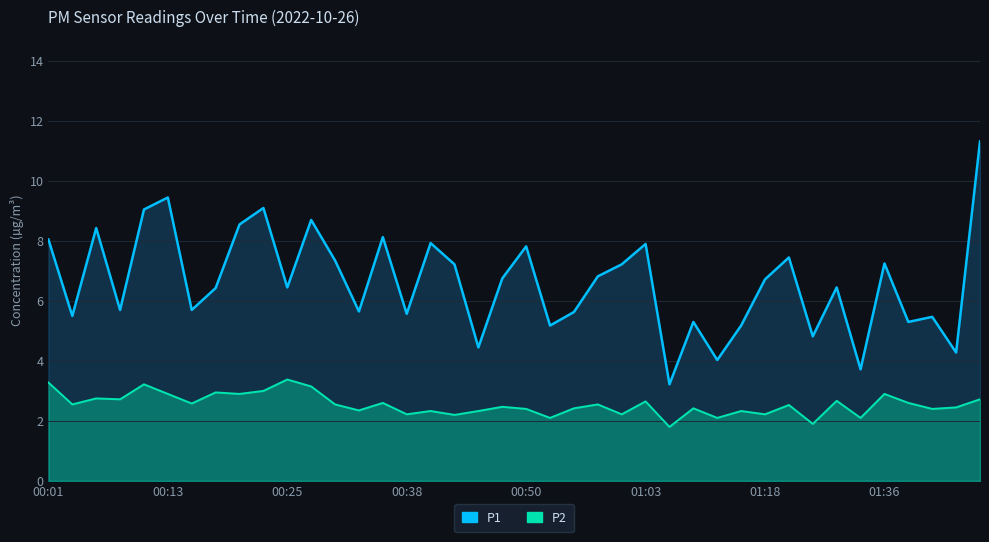

What is the sum of the P1 values at 00:50 and 00:30?

15.2